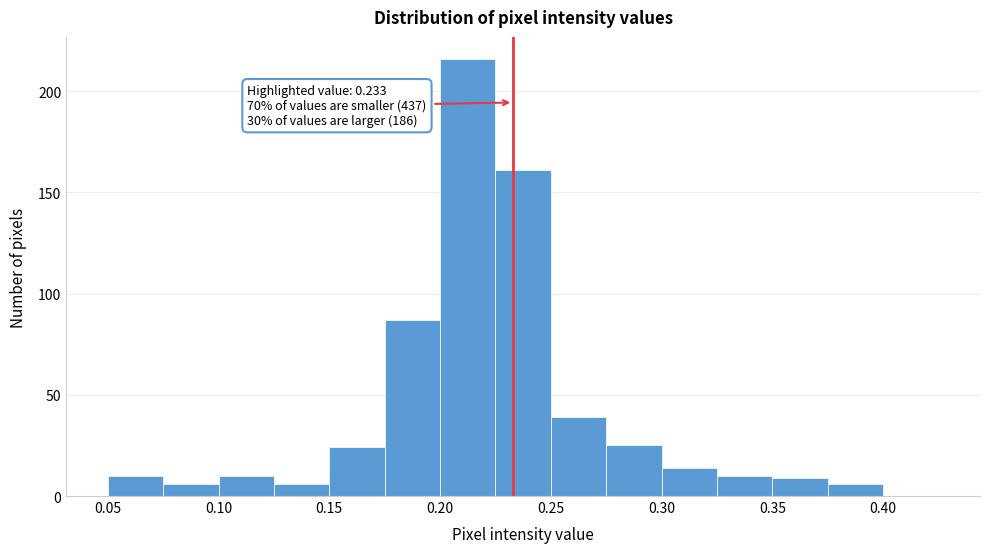

Over which range of the x-axis is the bar tallest?

0.200 to 0.225